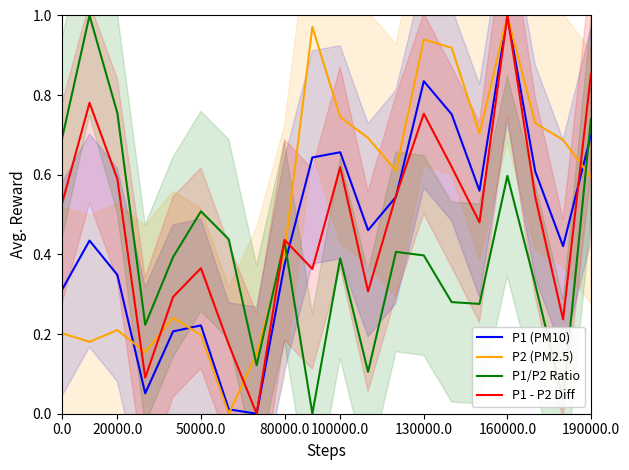

Is the value of P1 (PM10) at 160000.0 greater than the value of P1 - P2 Diff at 100000.0?

Yes